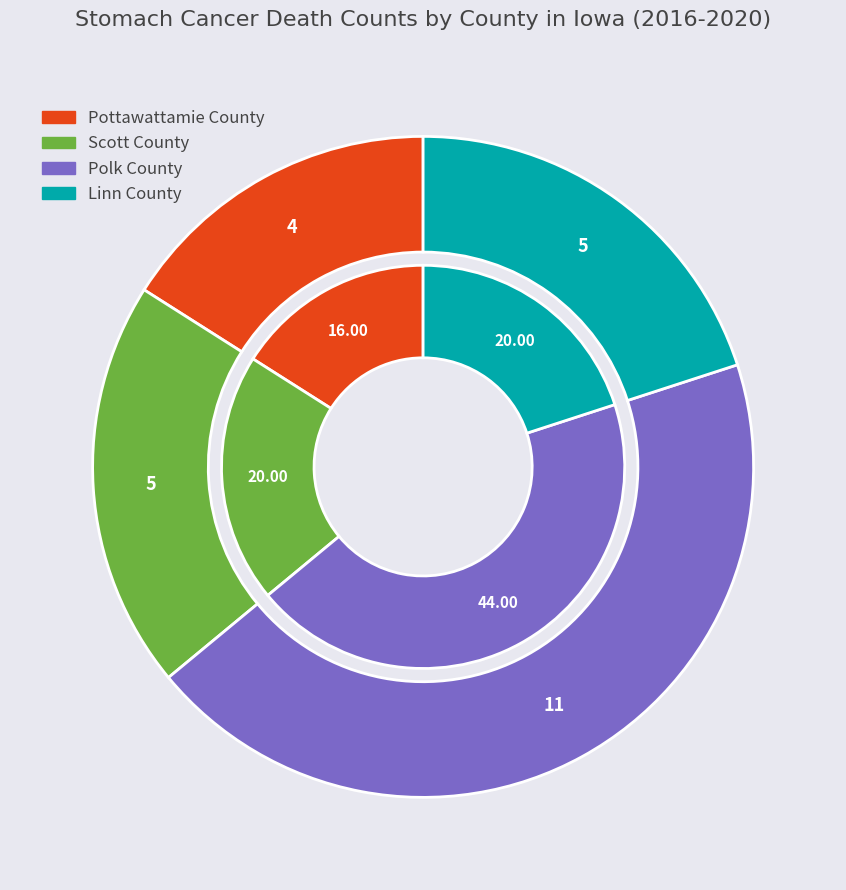

The Pottawattamie County slice represents 16% of the pie. True or false?

True